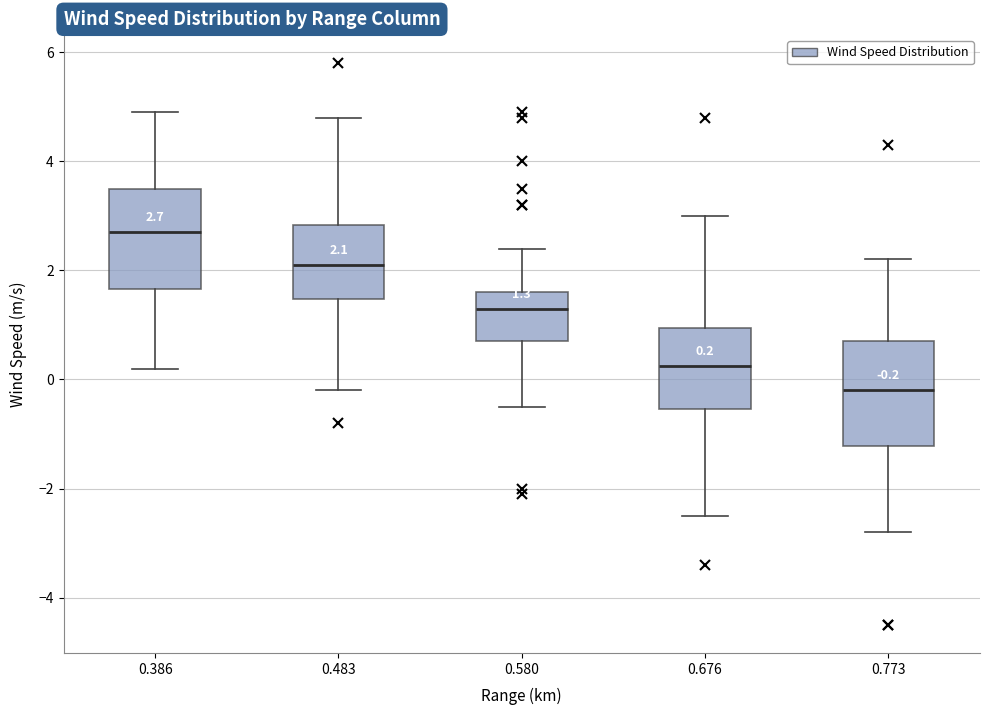

Which box has the highest median line?

0.386